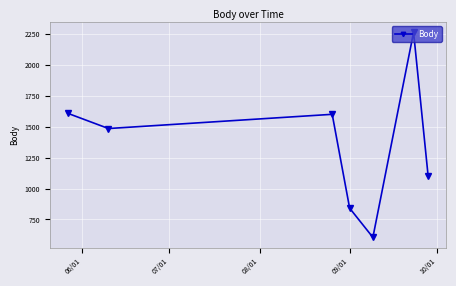

Does the chart display data point markers on the line(s)?

Yes